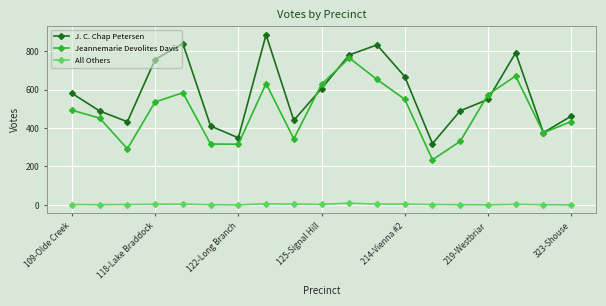

List the series in order of their peak value, lowest first.

All Others, Jeannemarie Devolites Davis, J. C. Chap Petersen